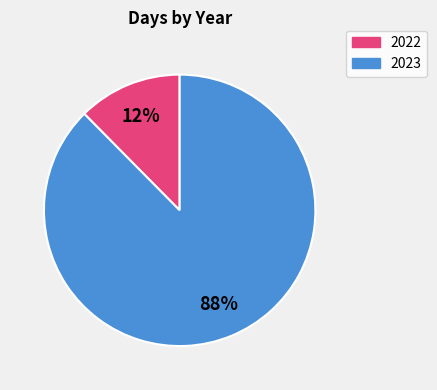

The 2023 slice represents 95% of the pie. True or false?

False